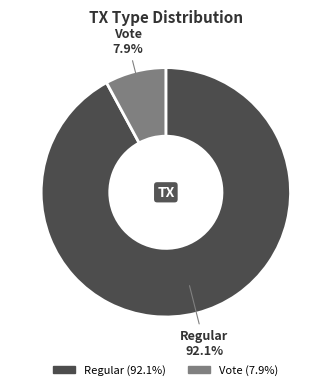

What is the ratio of the value at Regular to the value at Vote?

11.7